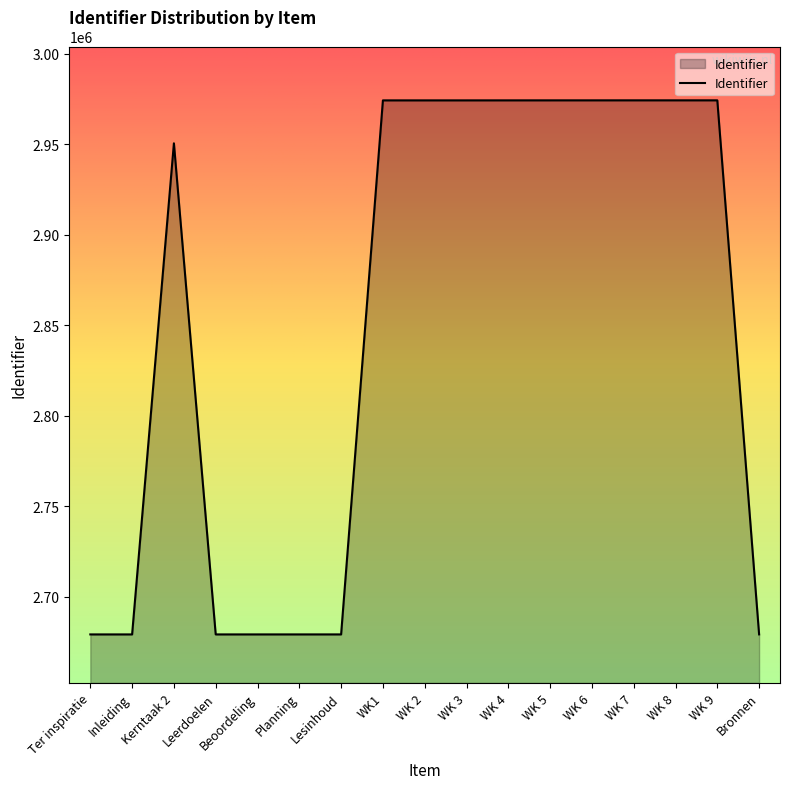

Where is the data nearest to the value 2826806?

Kerntaak 2